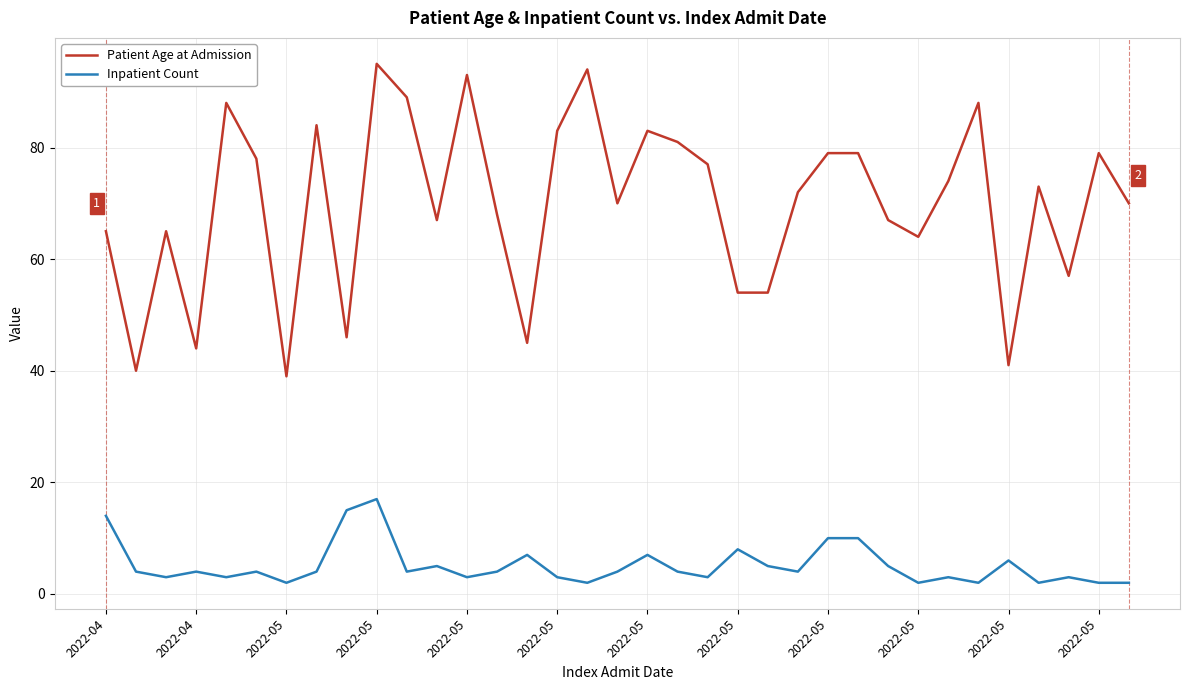

What are all the series names shown in the legend?

Patient Age at Admission, Inpatient Count